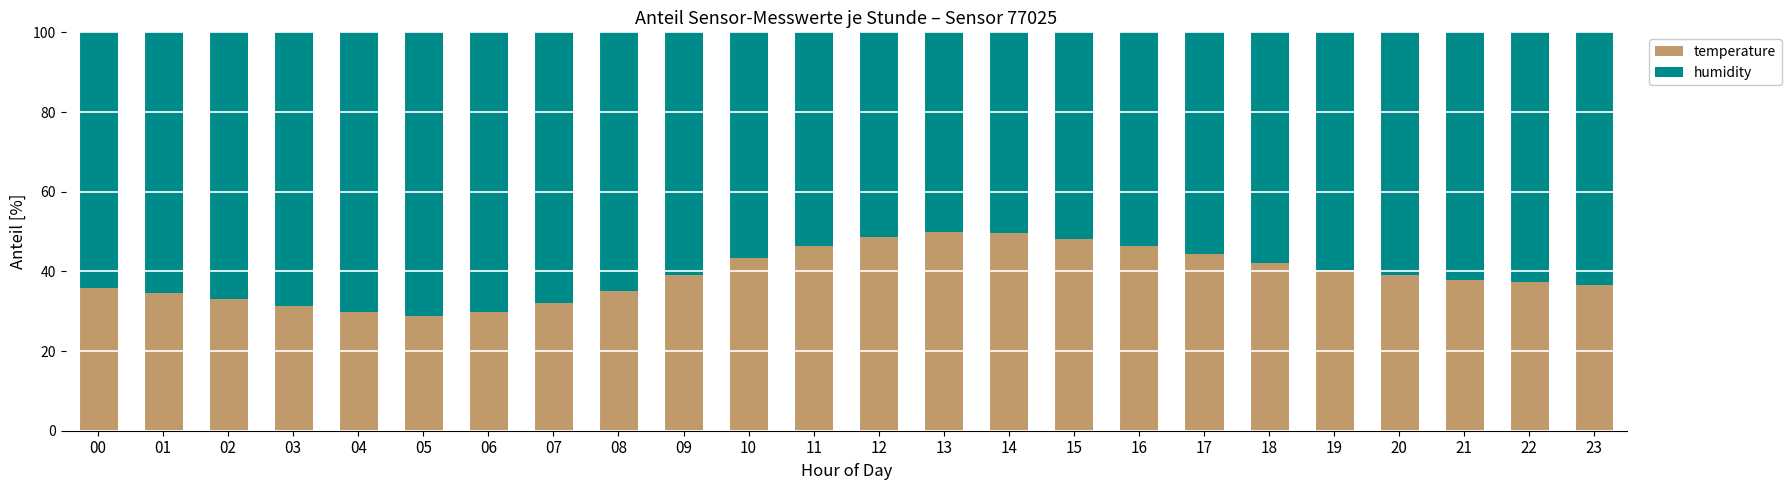

The temperature series shows 39.2 at 09. True or false?

True